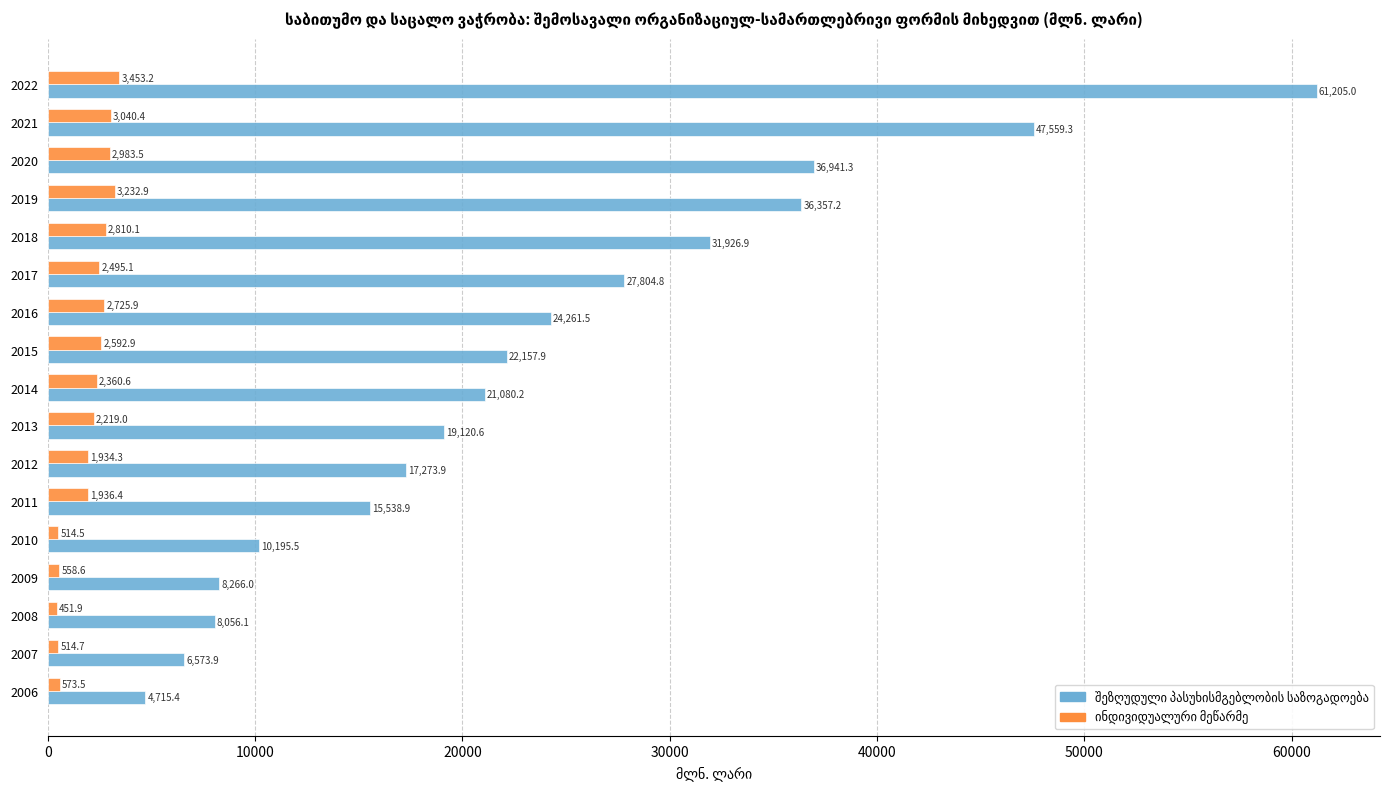

At which category is the sum across all series the highest?

2022